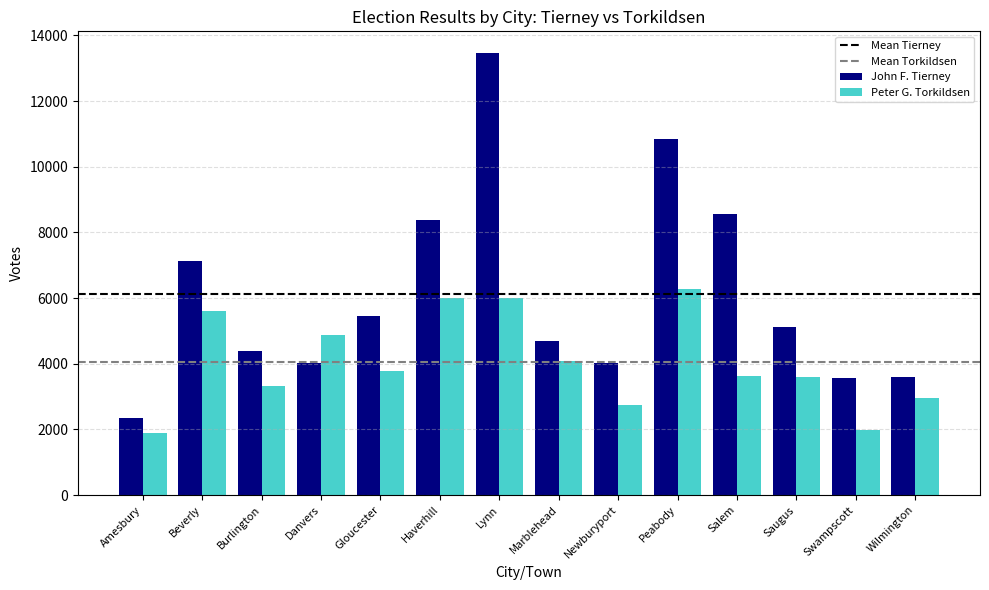

List the series in order of their peak value, highest first.

John F. Tierney, Peter G. Torkildsen